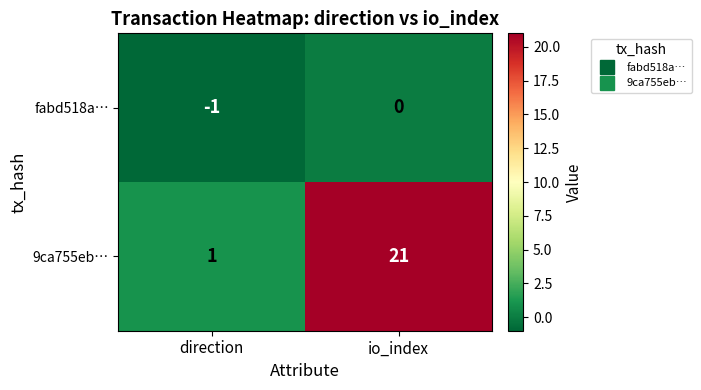

The value of fabd518a… at direction is -2. True or false?

False